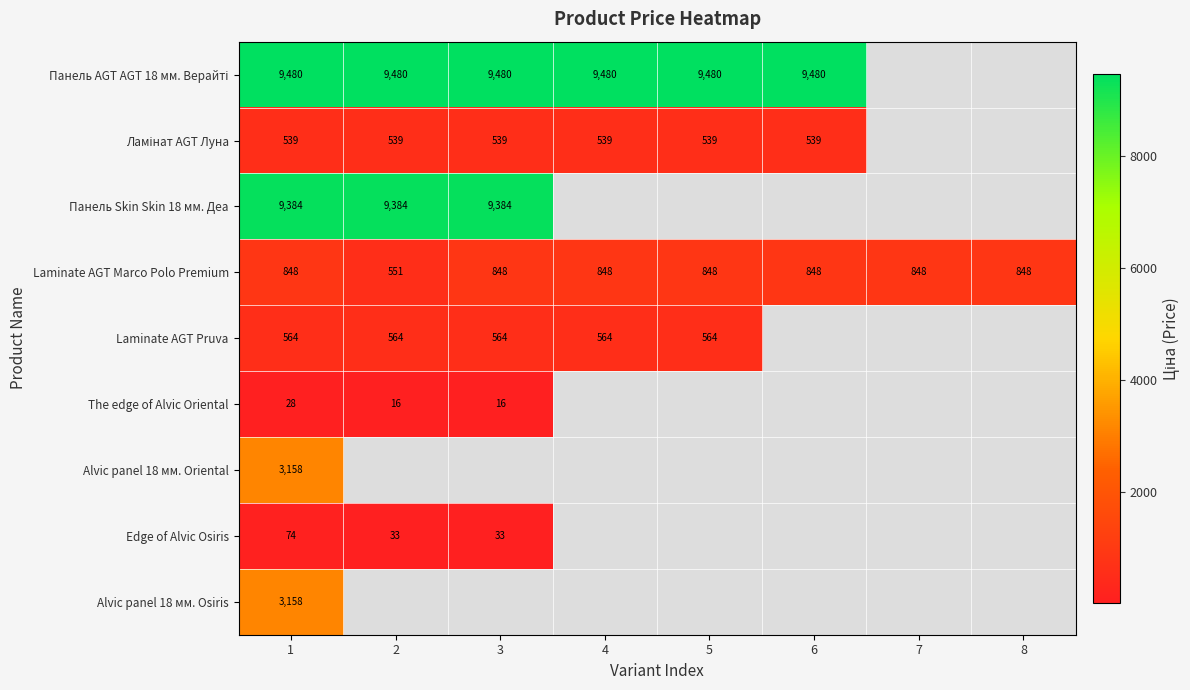

How many data points does each series have?

8